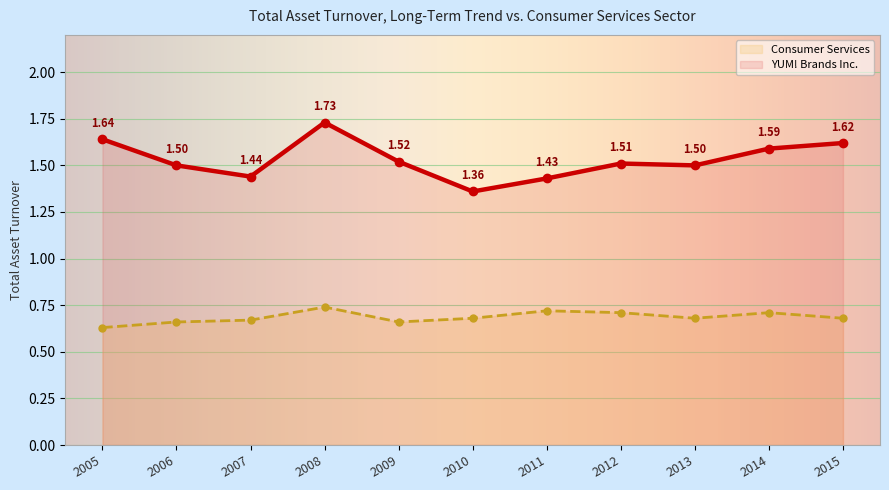

What is the value of the Consumer Services point at the 6th from the left?

0.7